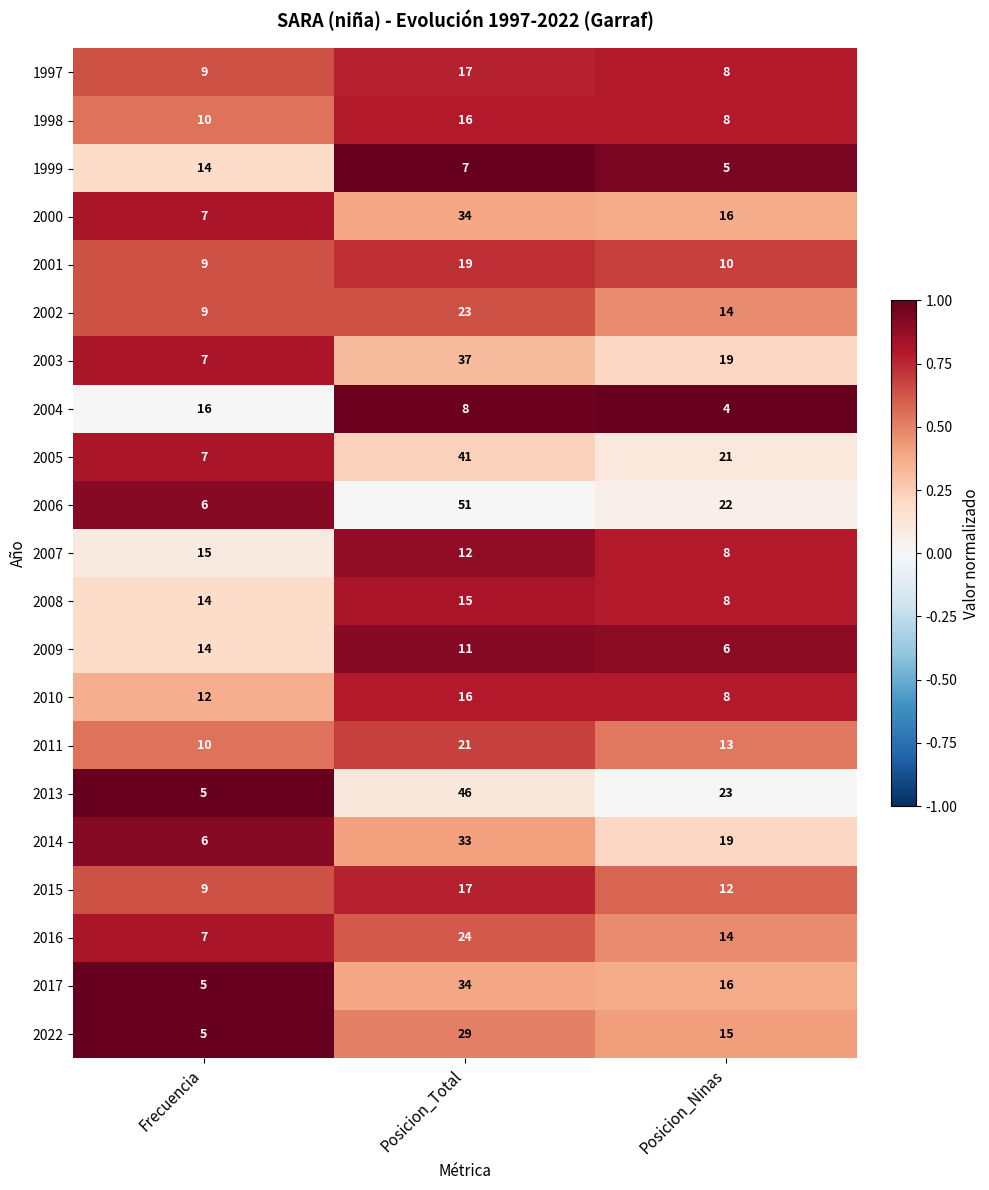

Is it true that 1998 equals 5 at Frecuencia?

False